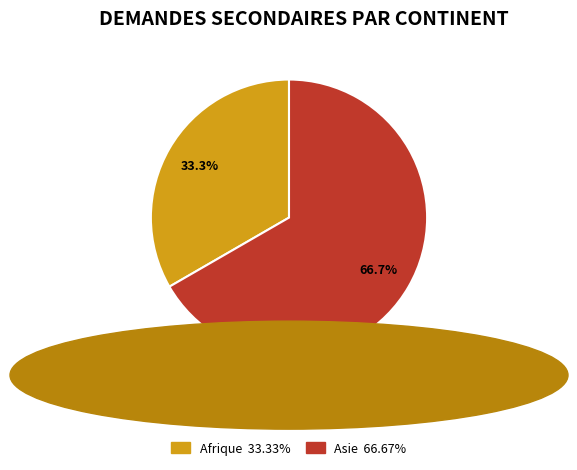

Does any single category account for the majority?

Yes